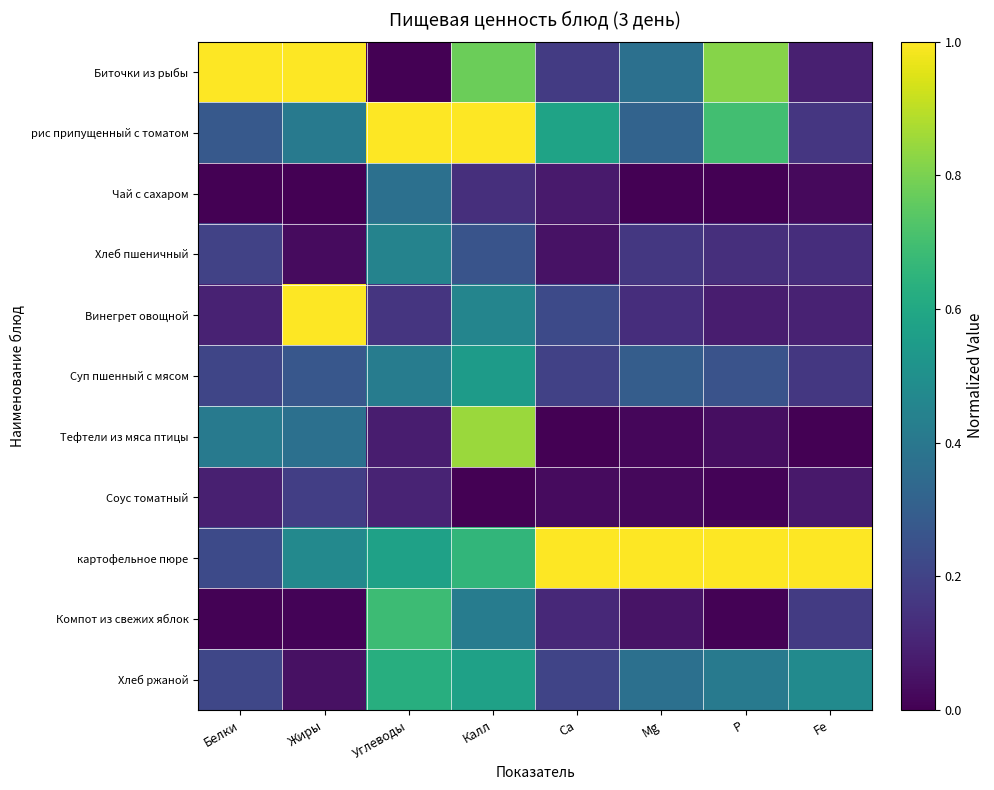

Reading right to left, what are all the values shown in this chart?

Биточки из рыбы: Fe=0.1	P=0.8	Mg=0.4	Ca=0.2	Калл=0.8	Углеводы=0.0	Жиры=1.0	Белки=1.0
рис припущенный с томатом: Fe=0.2	P=0.7	Mg=0.3	Ca=0.6	Калл=1.0	Углеводы=1.0	Жиры=0.4	Белки=0.3
Чай с сахаром: Fe=0.0	P=0.0	Mg=0.0	Ca=0.1	Калл=0.1	Углеводы=0.4	Жиры=0.0	Белки=0.0
Хлеб пшеничный: Fe=0.1	P=0.1	Mg=0.2	Ca=0.0	Калл=0.3	Углеводы=0.4	Жиры=0.0	Белки=0.2
Винегрет овощной: Fe=0.1	P=0.1	Mg=0.1	Ca=0.2	Калл=0.5	Углеводы=0.2	Жиры=1.0	Белки=0.1
Суп пшенный с мясом: Fe=0.2	P=0.3	Mg=0.3	Ca=0.2	Калл=0.5	Углеводы=0.4	Жиры=0.3	Белки=0.2
Тефтели из мяса птицы: Fe=0.0	P=0.0	Mg=0.0	Ca=0.0	Калл=0.8	Углеводы=0.1	Жиры=0.4	Белки=0.4
Соус томатный: Fe=0.1	P=0.0	Mg=0.0	Ca=0.0	Калл=0.0	Углеводы=0.1	Жиры=0.2	Белки=0.1
картофельное пюре: Fe=1.0	P=1.0	Mg=1.0	Ca=1.0	Калл=0.7	Углеводы=0.6	Жиры=0.5	Белки=0.2
Компот из свежих яблок: Fe=0.2	P=0.0	Mg=0.1	Ca=0.1	Калл=0.4	Углеводы=0.7	Жиры=0.0	Белки=0.0
Хлеб ржаной: Fe=0.5	P=0.4	Mg=0.4	Ca=0.2	Калл=0.6	Углеводы=0.6	Жиры=0.0	Белки=0.2